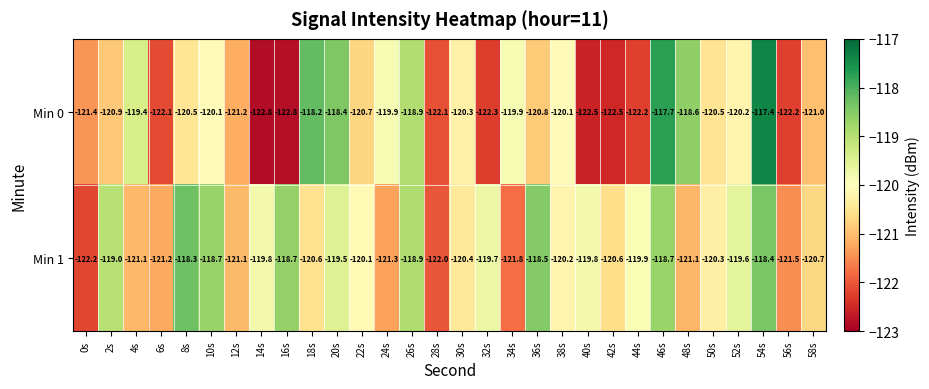

How many data points in Min 1 are less than -120?

16